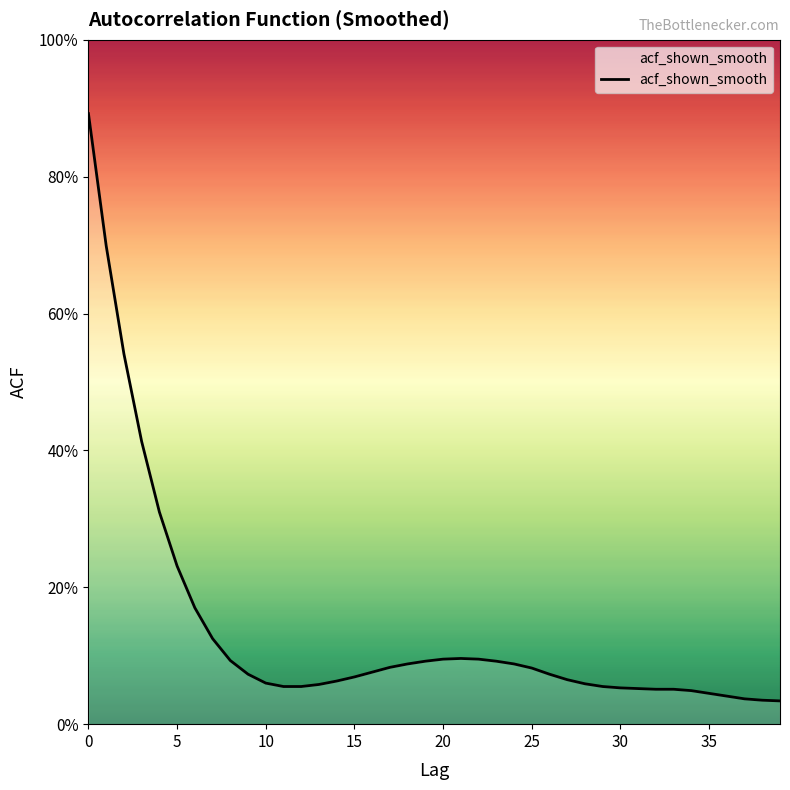

Does the chart display data point markers on the line(s)?

No